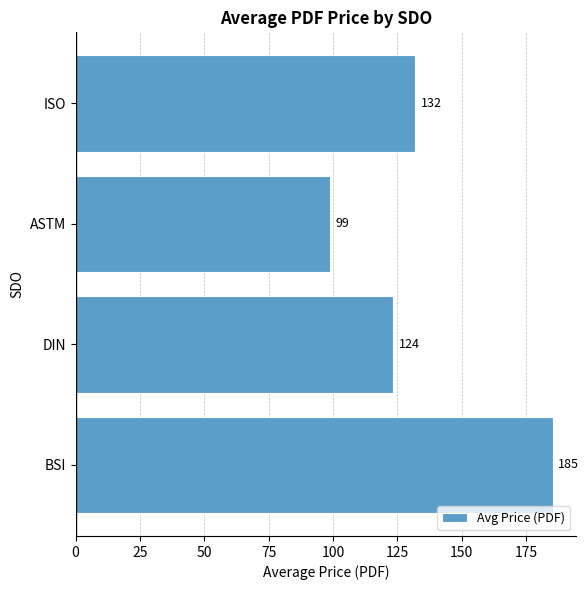

Which label corresponds to the smallest value in the chart?

ASTM